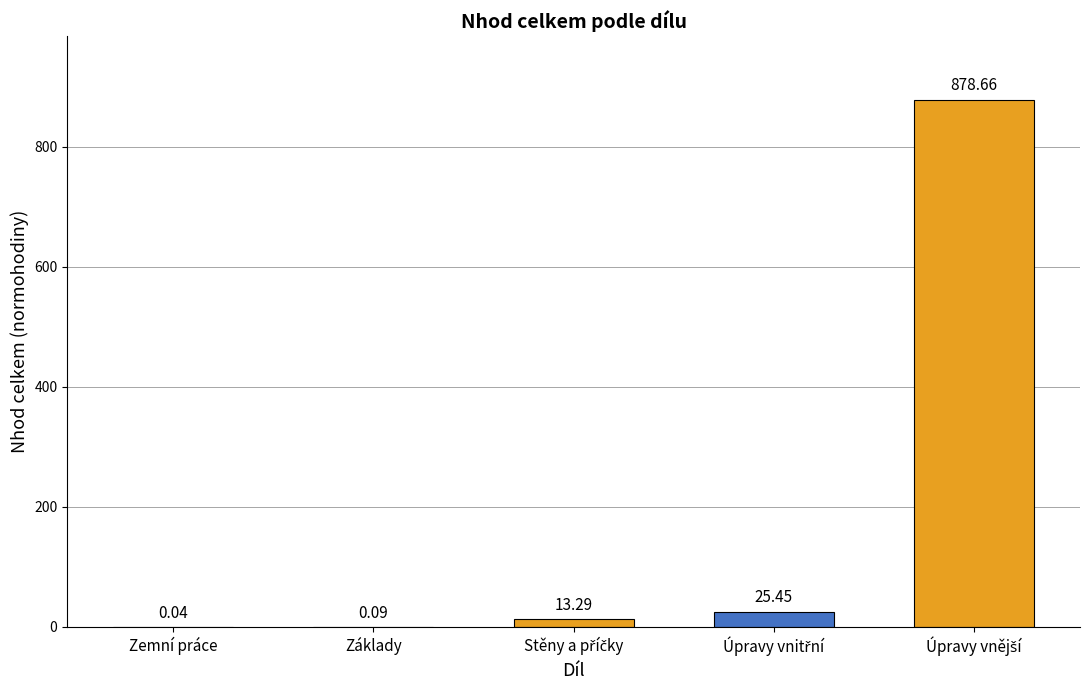

What is the maximum value shown in the chart?

878.7